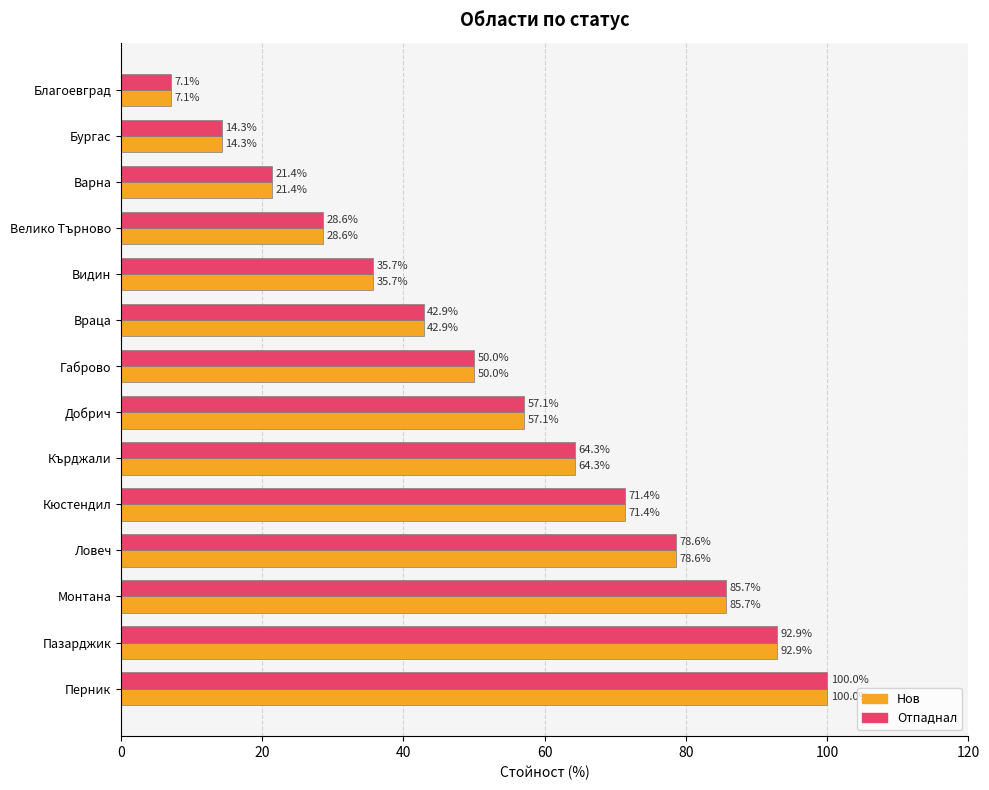

At which label is Нов closest to 53?

Габрово